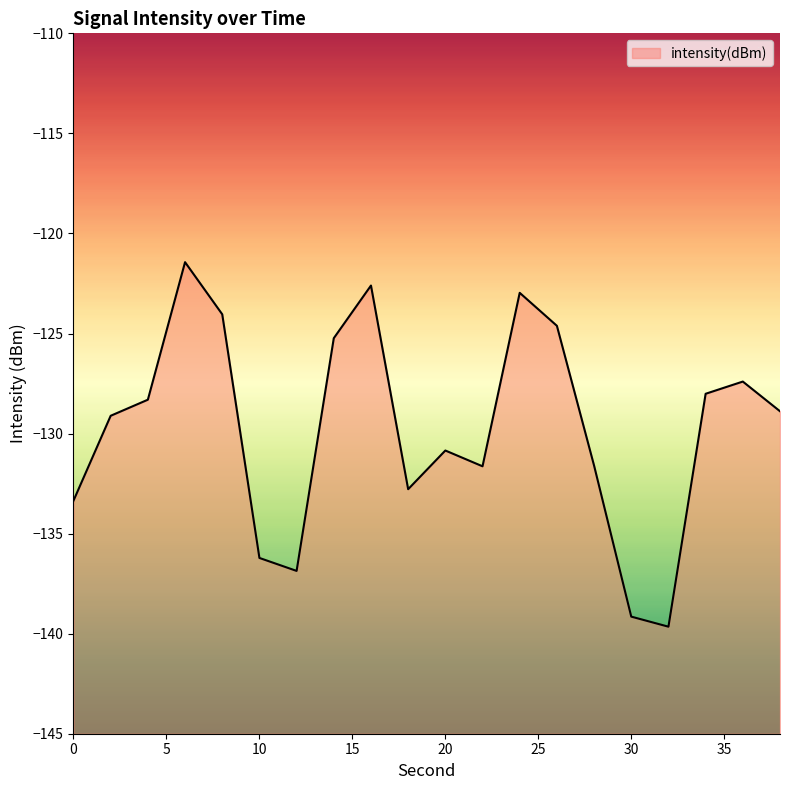

What is the value of the 8th point from the left?

-125.2